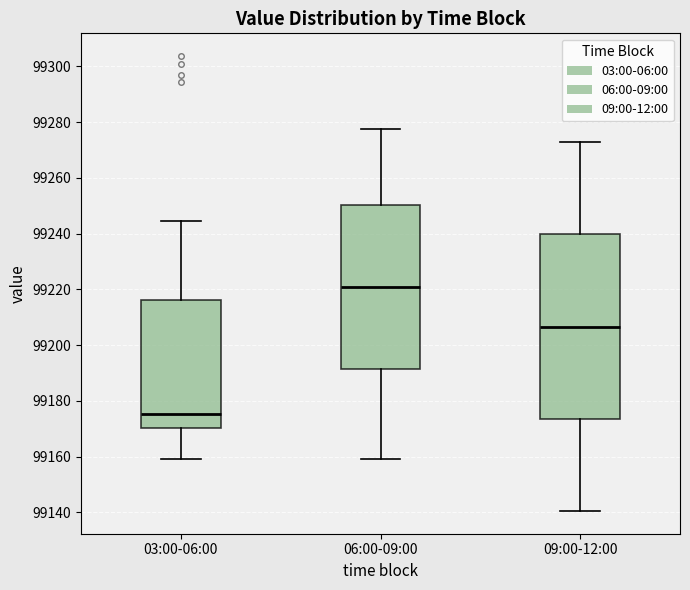

Where does the upper whisker of the box for 03:00-06:00 end on the y-axis? The values are not printed on the chart, so give them approximately, as read against the axis.

99244